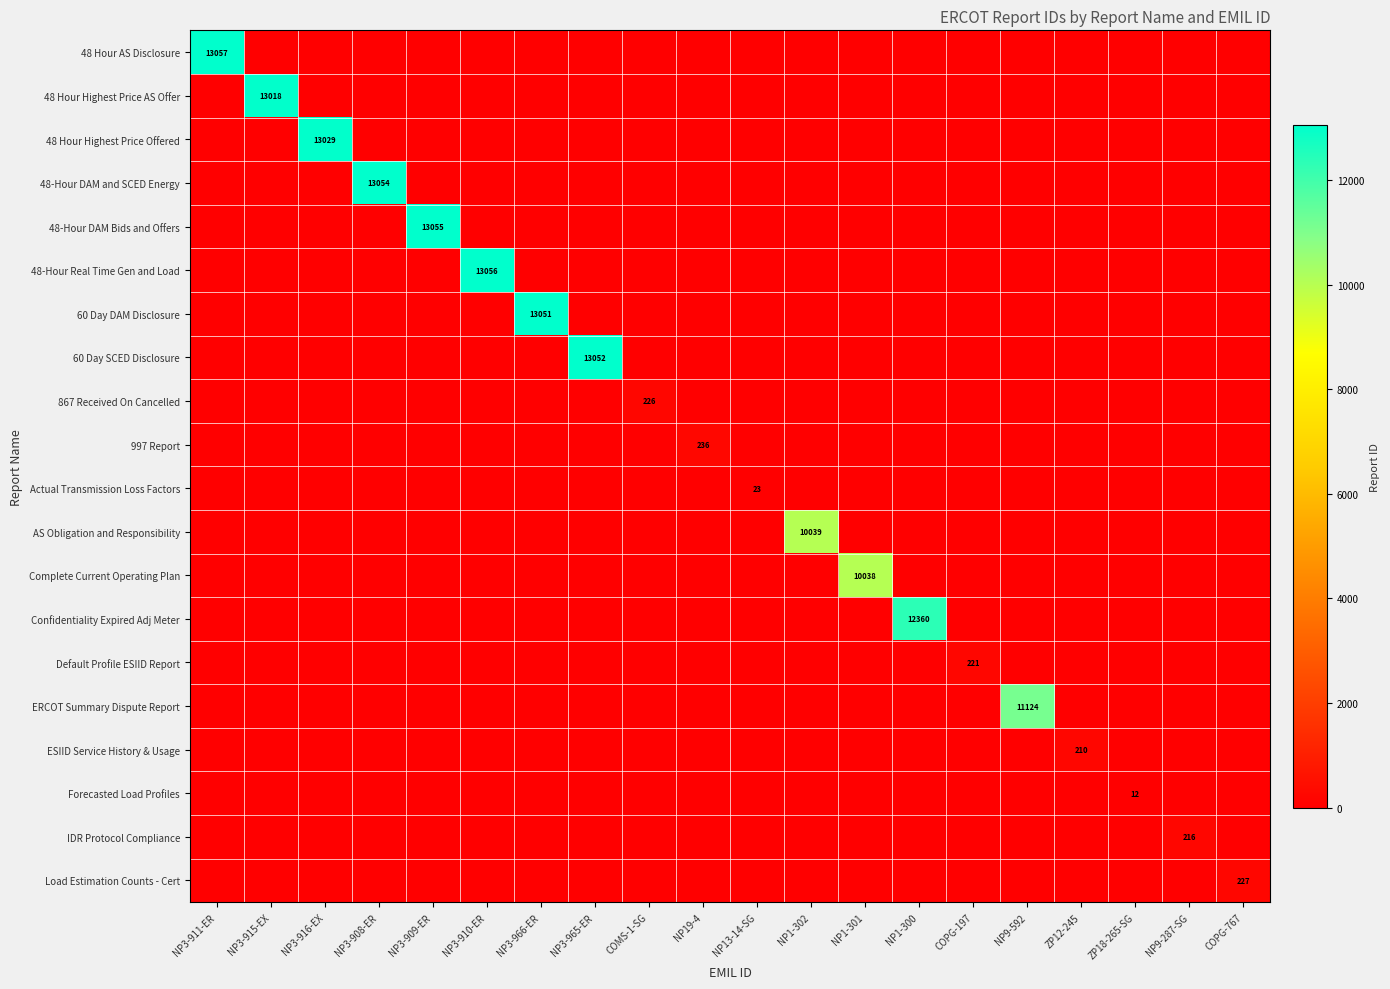

What is the difference between the 48 Hour Highest Price Offered values at NP1-301 and NP3-916-EX?

13029